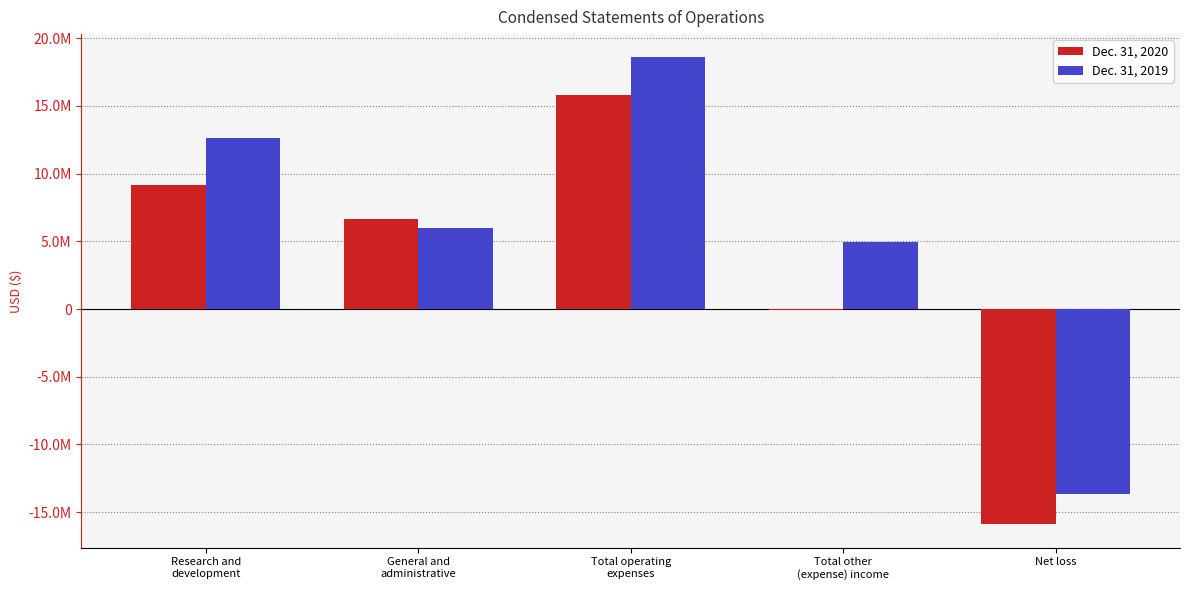

Does the chart contain stacked bars?

No